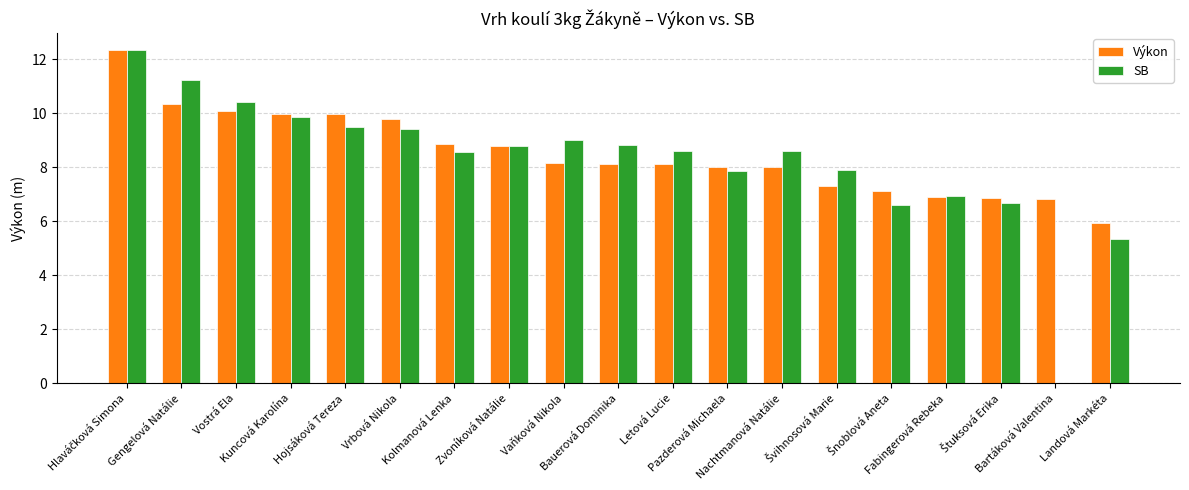

The SB series shows 6.9 at Fabingerová Rebeka. True or false?

True